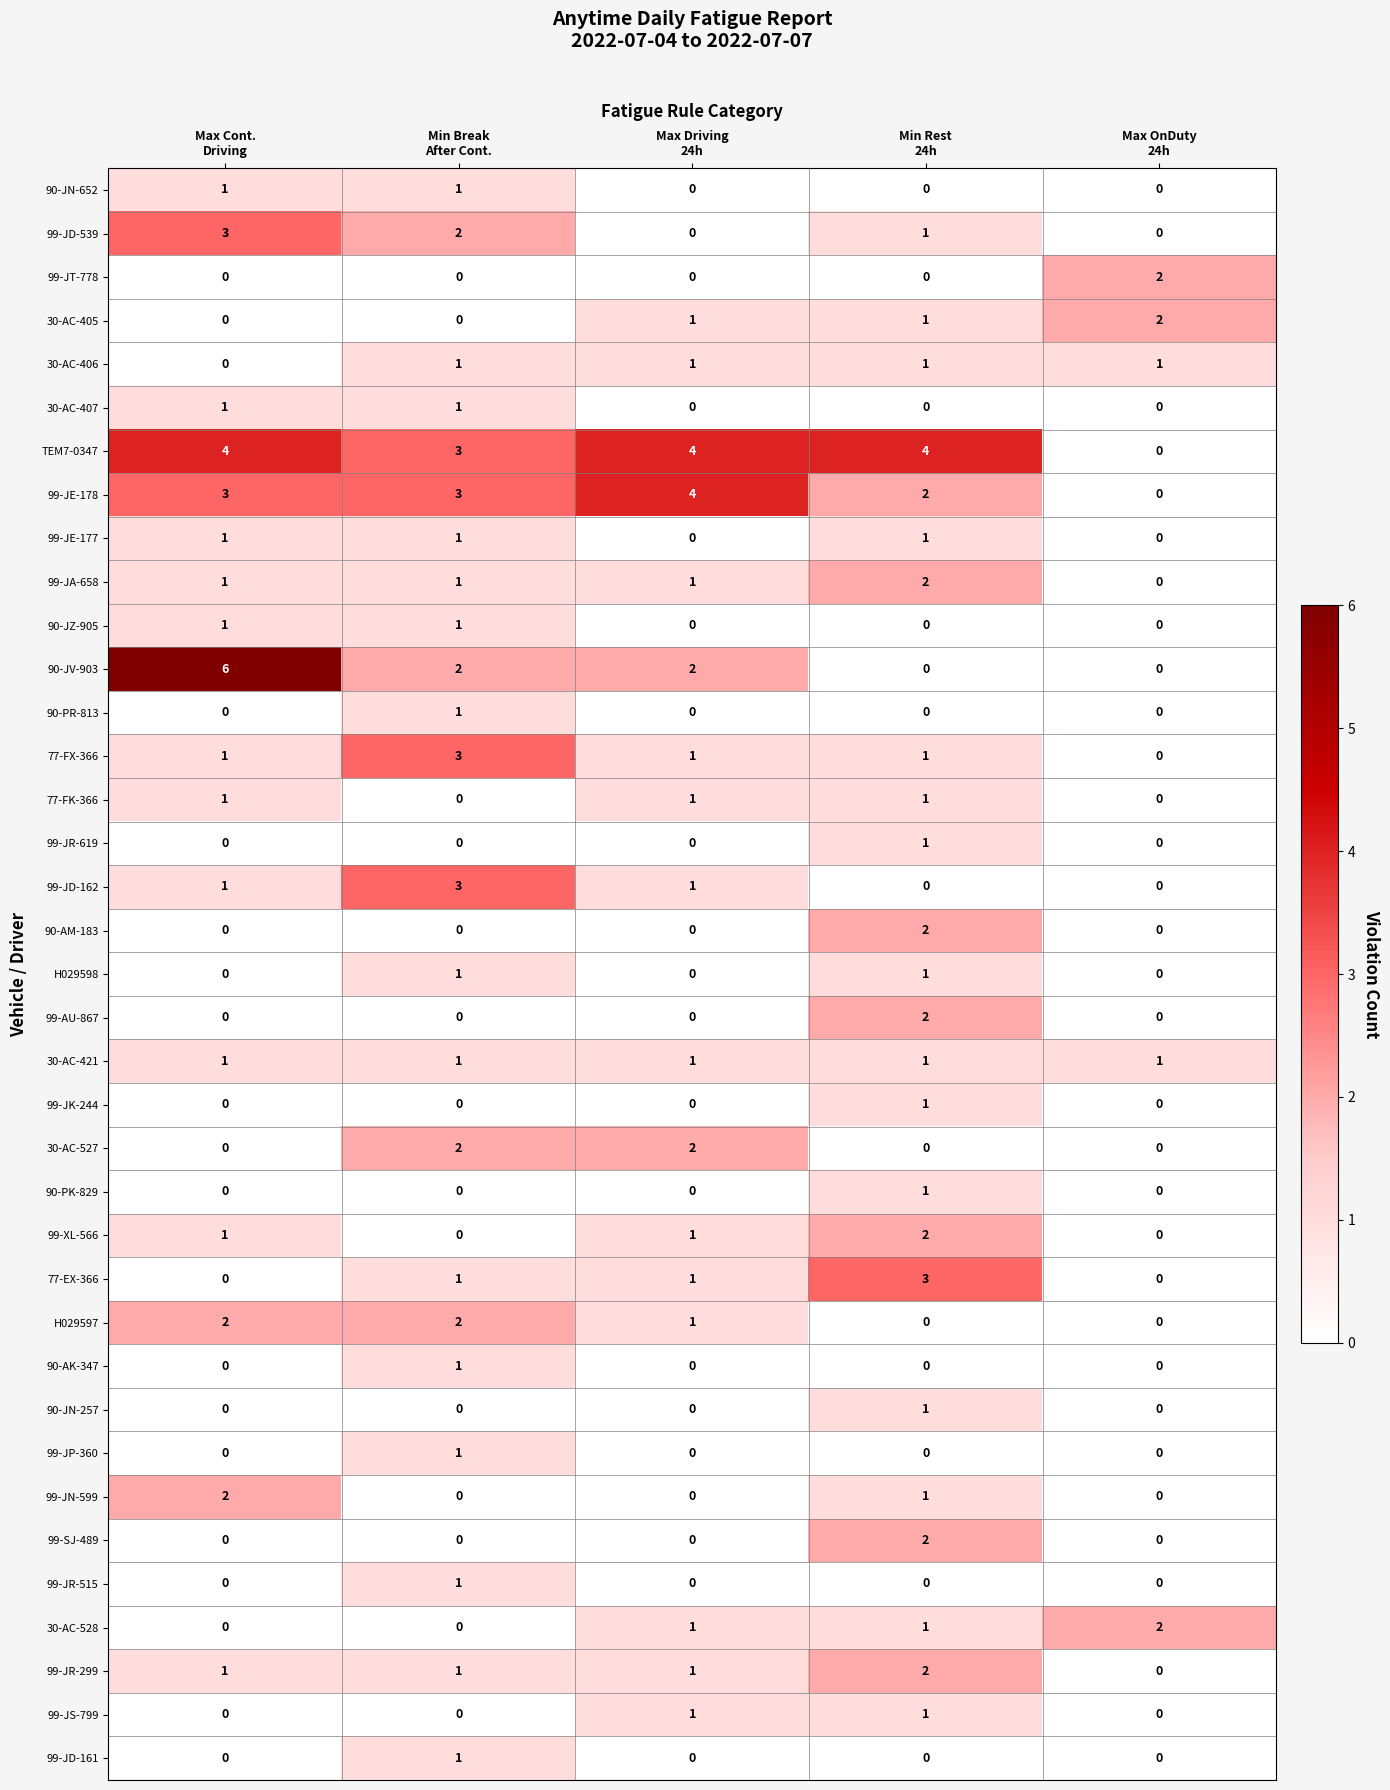

Count the 90-JZ-905 values in the range 0 to 1.

5